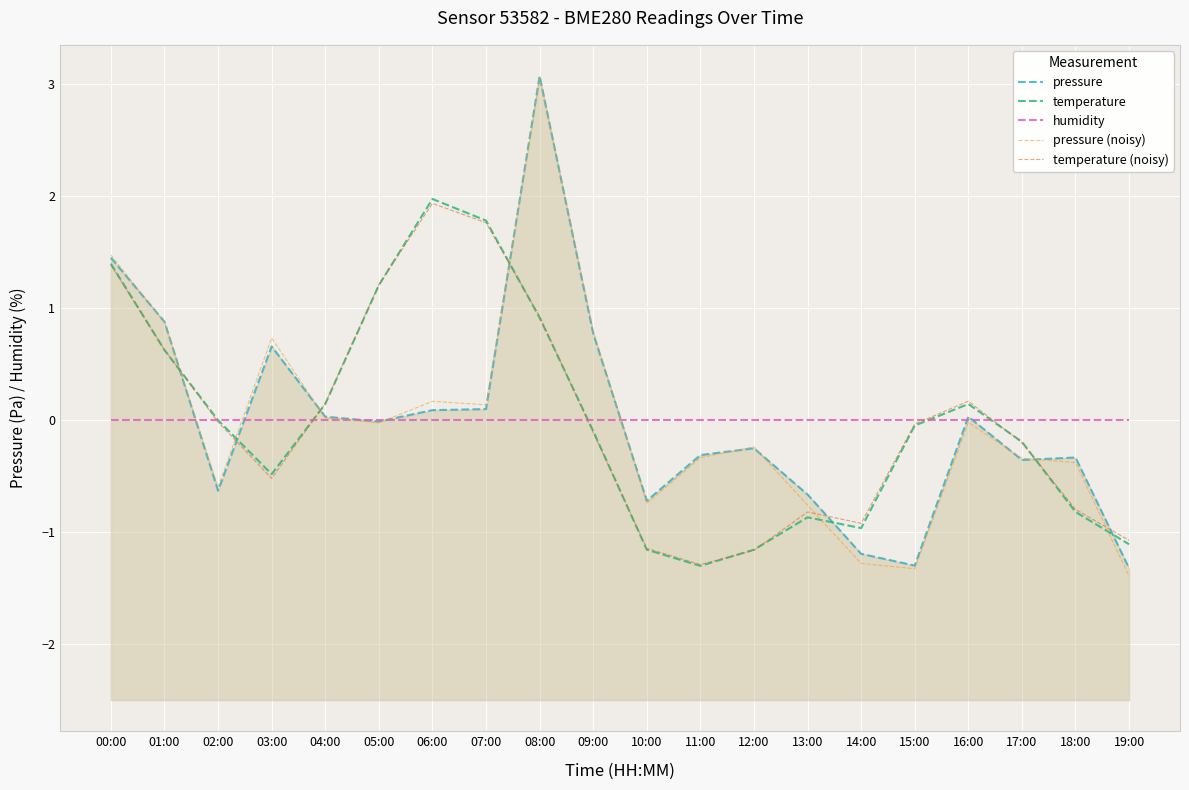

Reading left to right, list all the values displayed in this chart.

pressure: 1.5	0.9	-0.6	0.7	0.0	-0.0	0.1	0.1	3.1	0.8	-0.7	-0.3	-0.3	-0.7	-1.2	-1.3	0.0	-0.4	-0.3	-1.3
temperature: 1.4	0.6	0.0	-0.5	0.1	1.2	2.0	1.8	0.9	-0.1	-1.2	-1.3	-1.2	-0.9	-1.0	-0.0	0.1	-0.2	-0.8	-1.1
humidity: 0.0	0.0	0.0	0.0	0.0	0.0	0.0	0.0	0.0	0.0	0.0	0.0	0.0	0.0	0.0	0.0	0.0	0.0	0.0	0.0
pressure (noisy): 1.5	0.9	-0.6	0.7	0.0	-0.0	0.2	0.1	3.1	0.8	-0.7	-0.3	-0.2	-0.8	-1.3	-1.3	-0.0	-0.3	-0.4	-1.4
temperature (noisy): 1.4	0.6	-0.0	-0.5	0.2	1.2	1.9	1.8	0.9	-0.1	-1.1	-1.3	-1.2	-0.8	-0.9	-0.0	0.2	-0.2	-0.8	-1.1